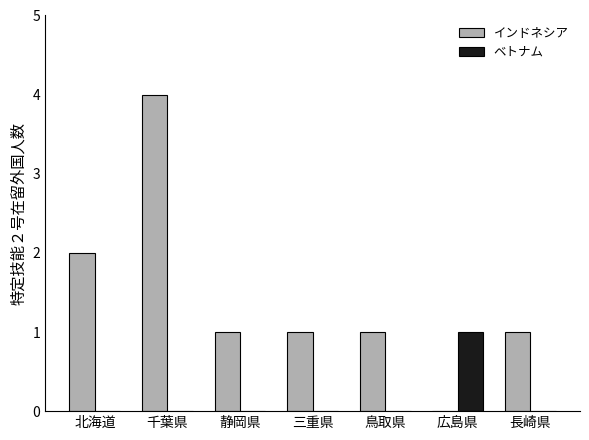

What is the spread (max minus min) of values at 三重県?

1